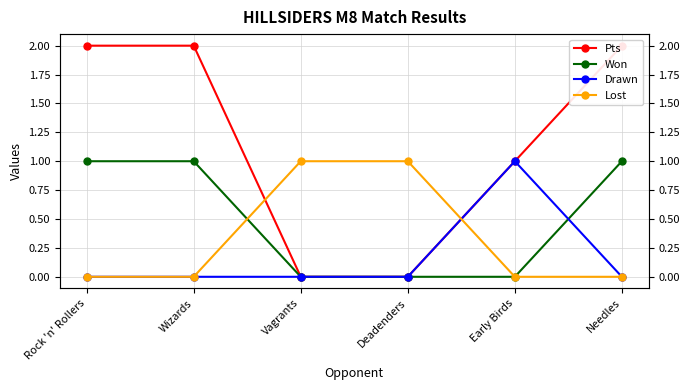

At which category does the chart reach its minimum across all series?

Vagrants